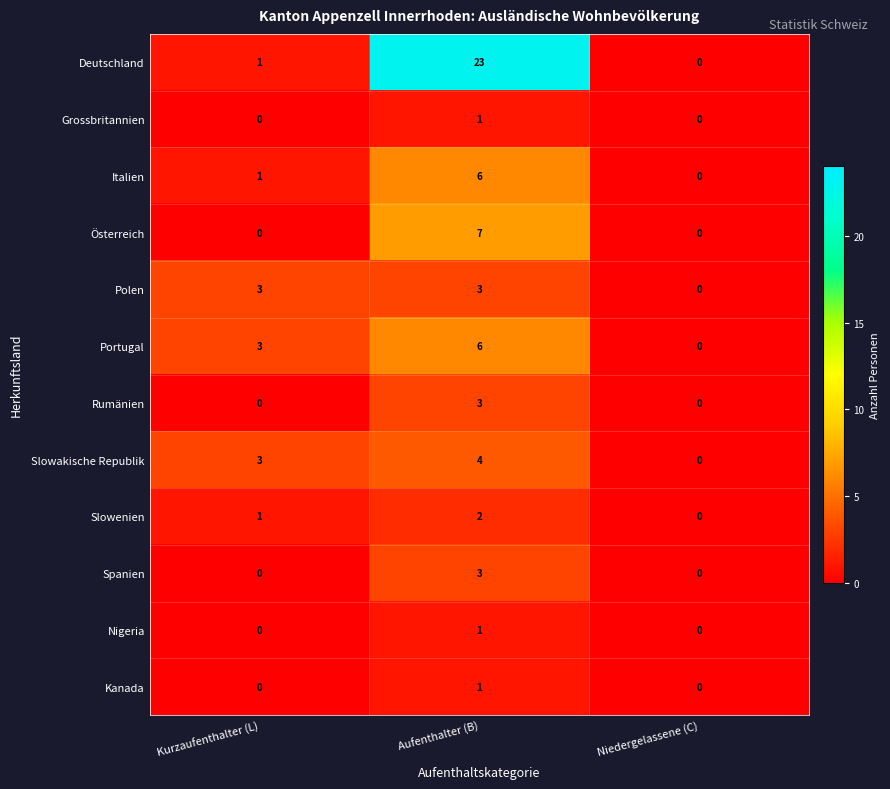

Which series has the largest range (max minus min)?

Deutschland